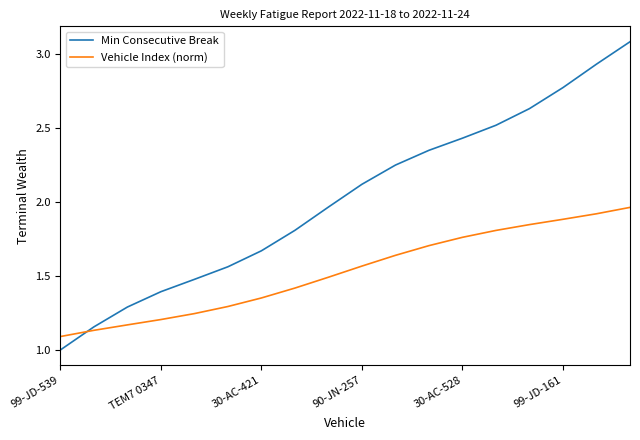

Which series has the largest total across all categories?

Min Consecutive Break